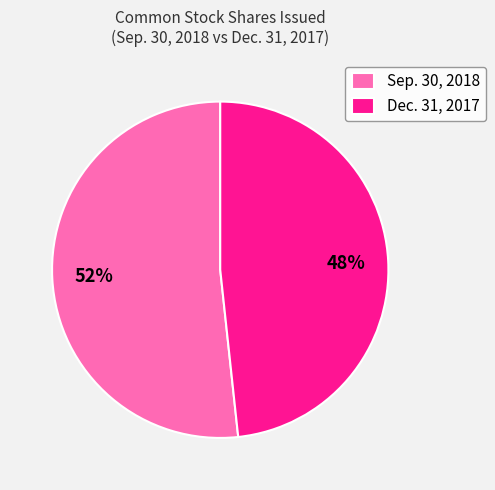

What is the ratio of the value at Sep. 30, 2018 to the value at Dec. 31, 2017?

1.1